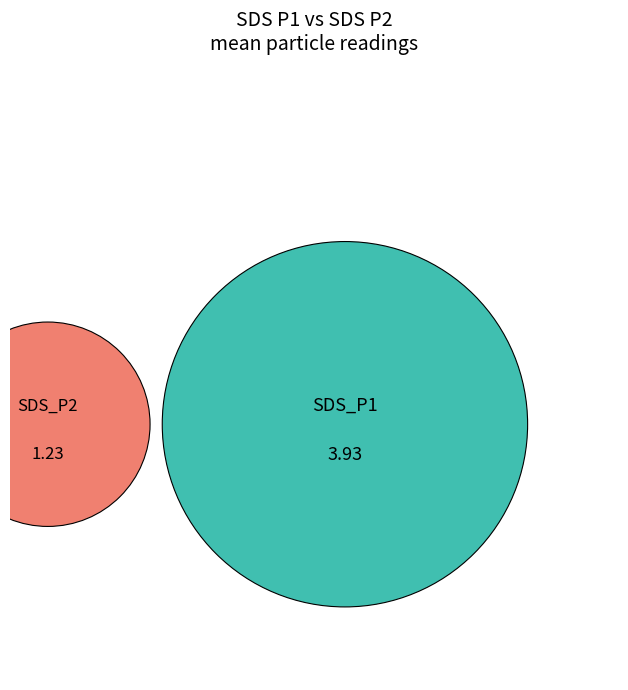

Which slice represents more than half of the pie?

SDS_P1